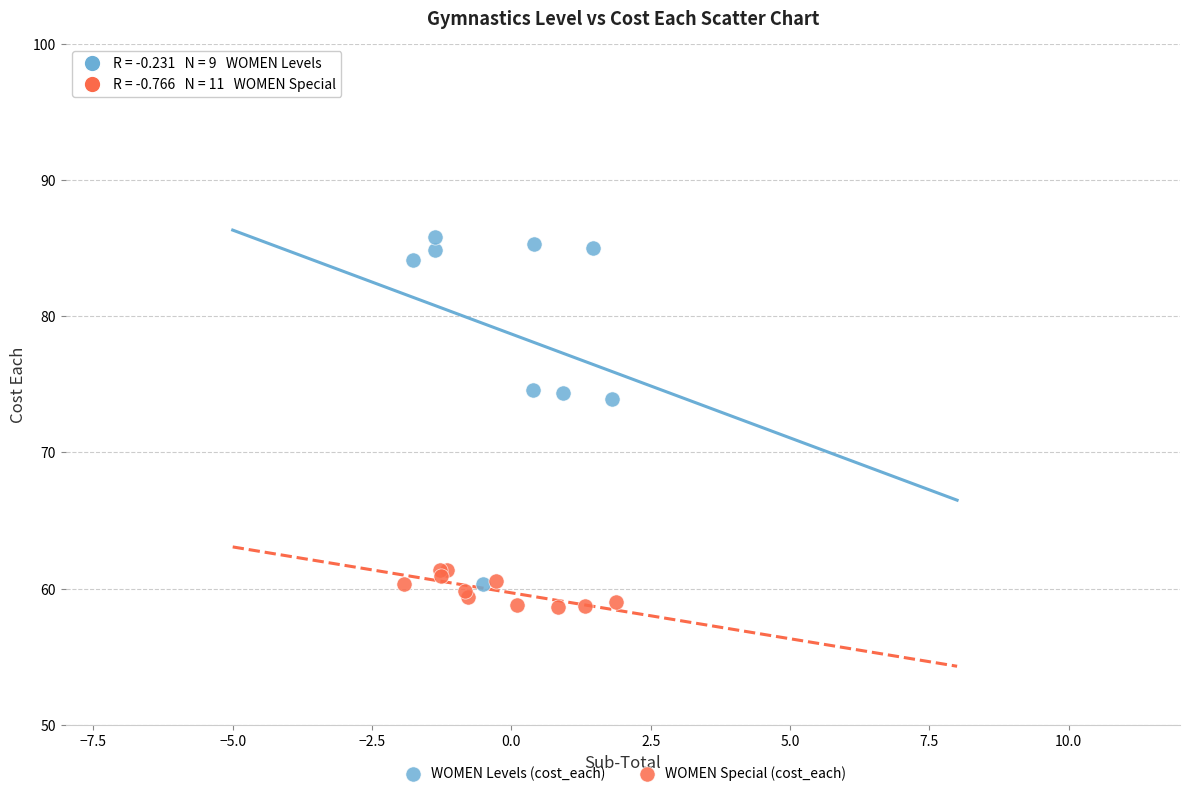

Which series has the largest Y range (max minus min)?

WOMEN Levels (cost_each)